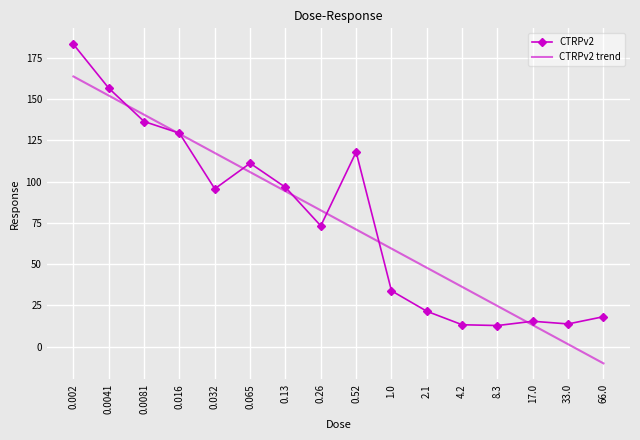

True or false: CTRPv2 trend and CTRPv2 cross at least once.

True